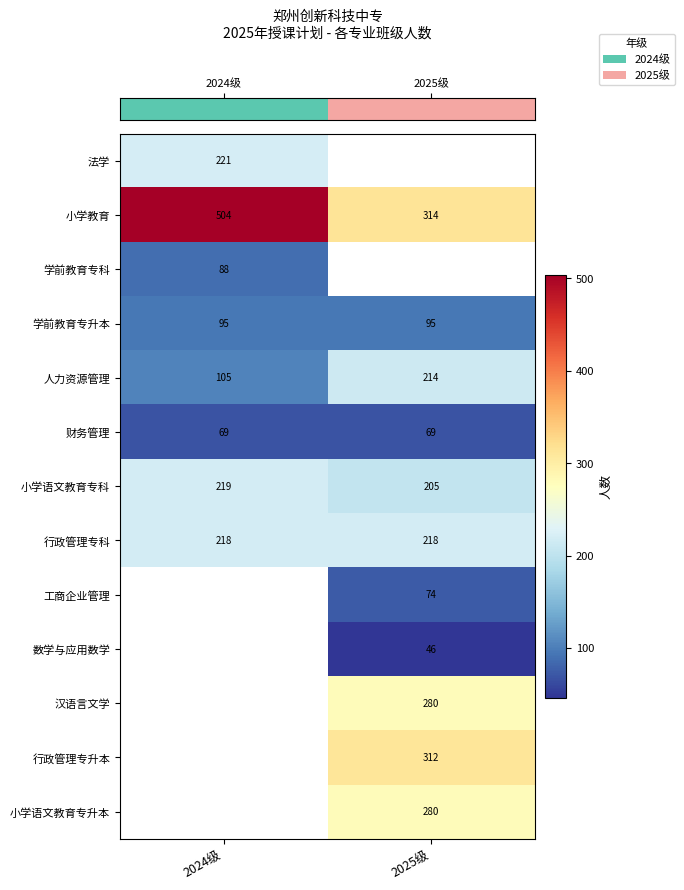

At how many categories does at least one series exceed 459?

1